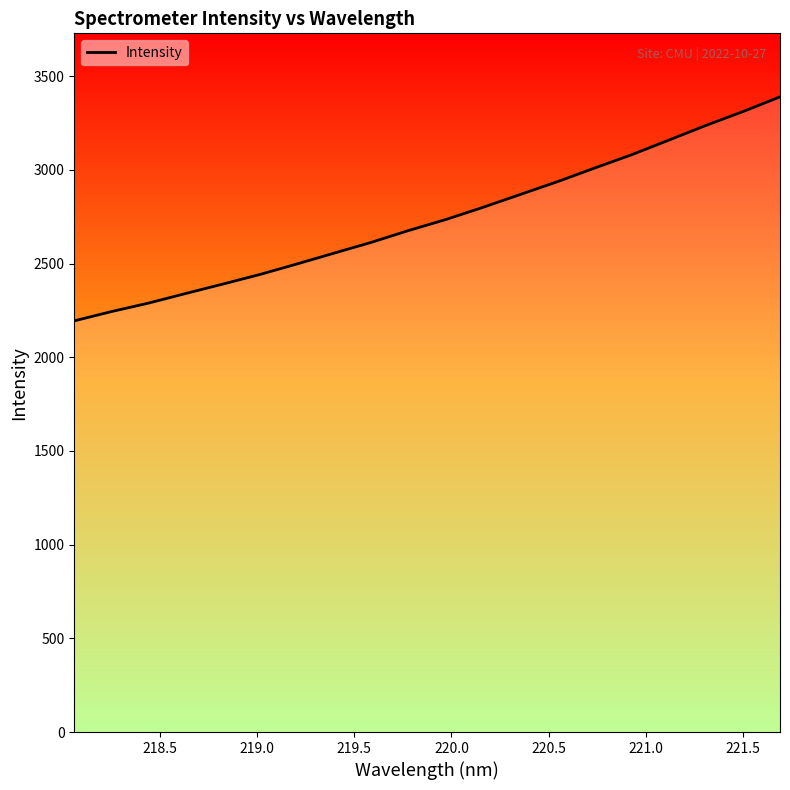

What is the difference between the maximum and minimum values?

1195.3